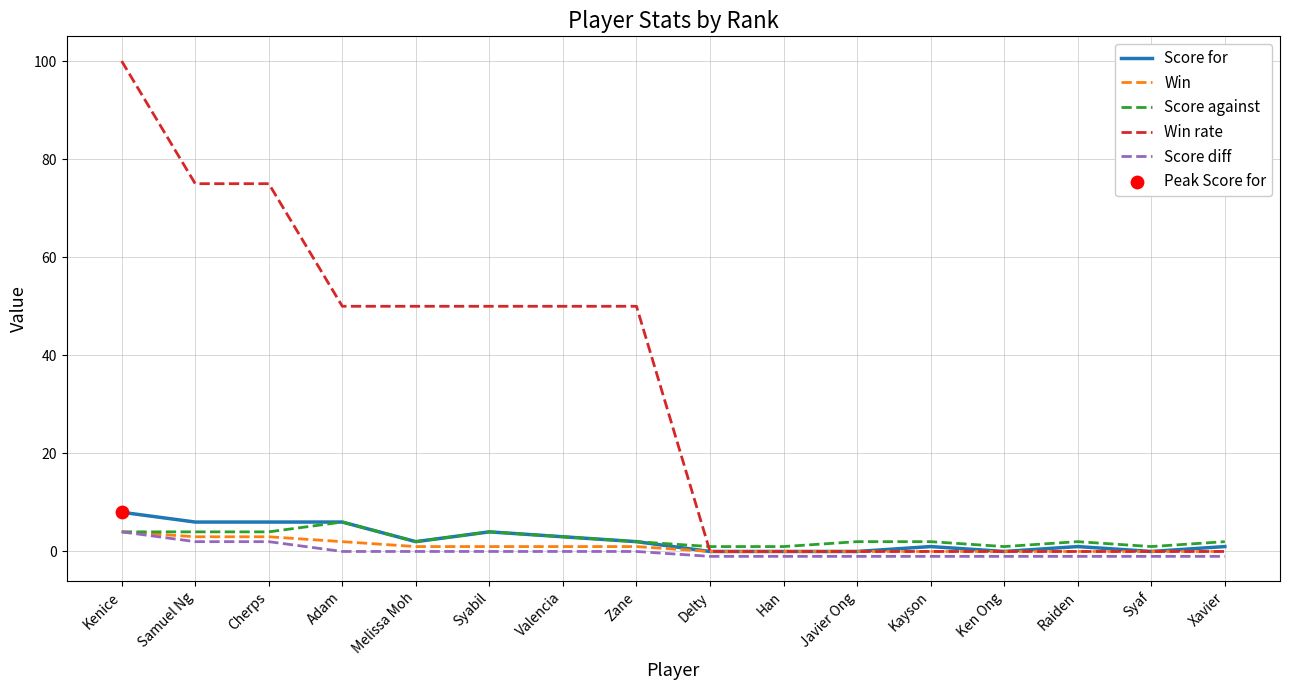

Which series has the widest spread of values?

Win rate